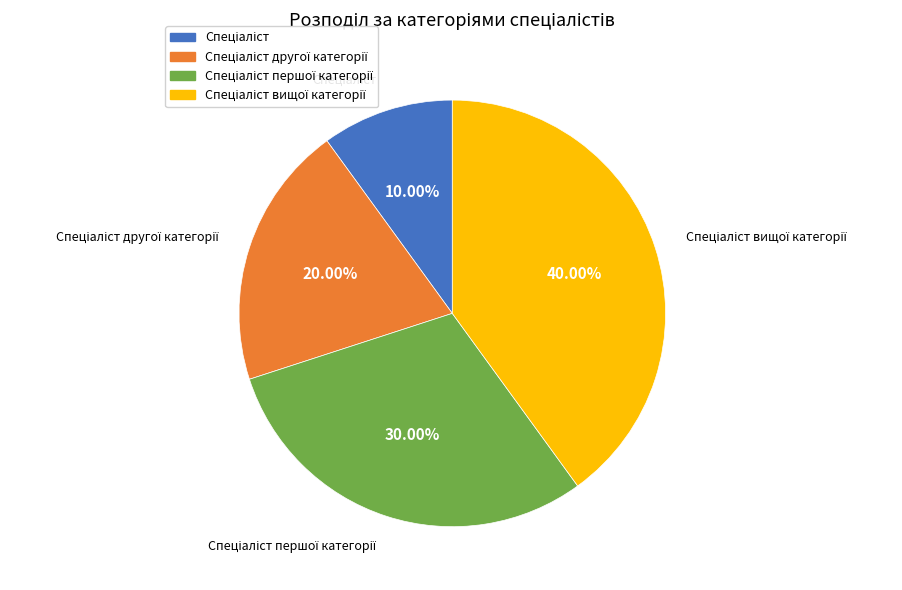

Does any single category account for the majority?

No